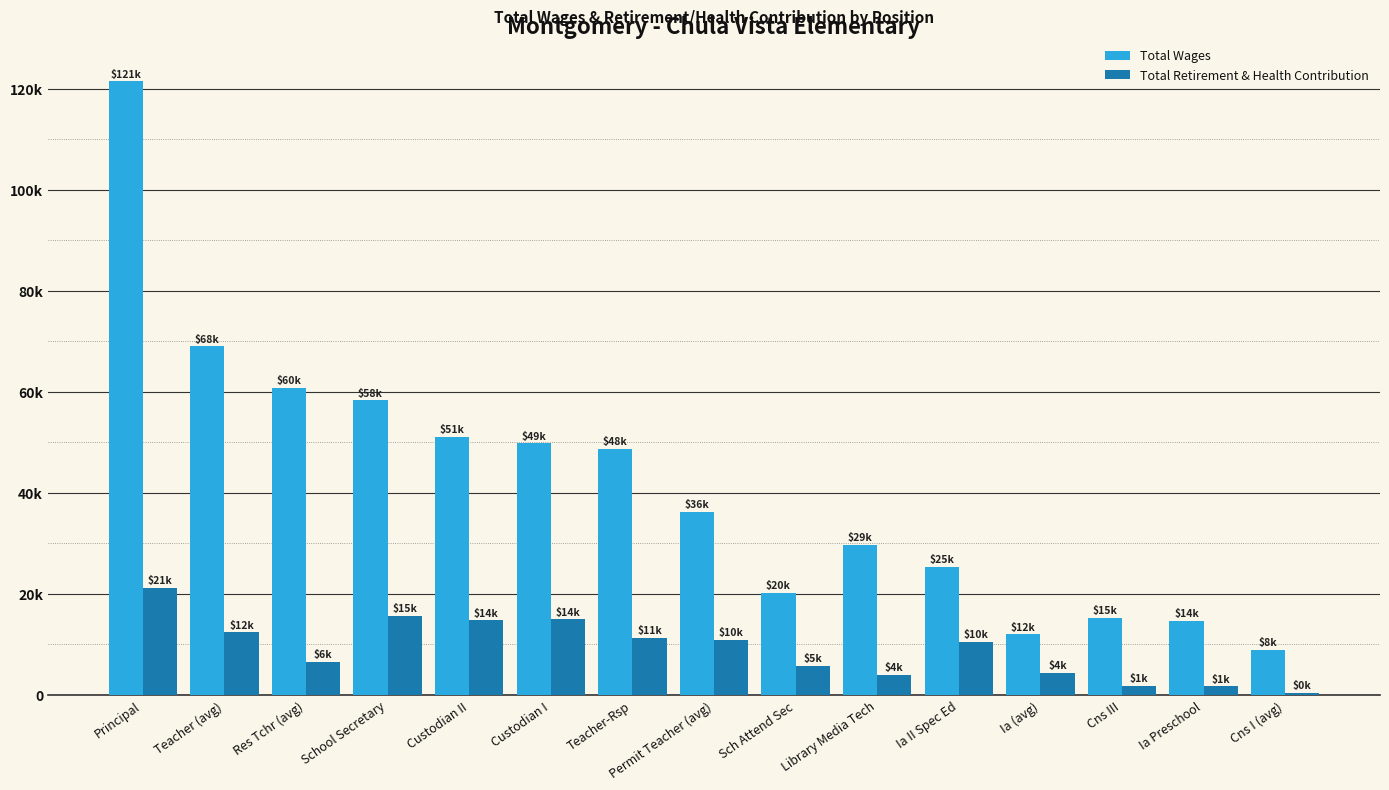

Is the value of Total Retirement & Health Contribution at Sch Attend Sec greater than the value of Total Wages at Principal?

No